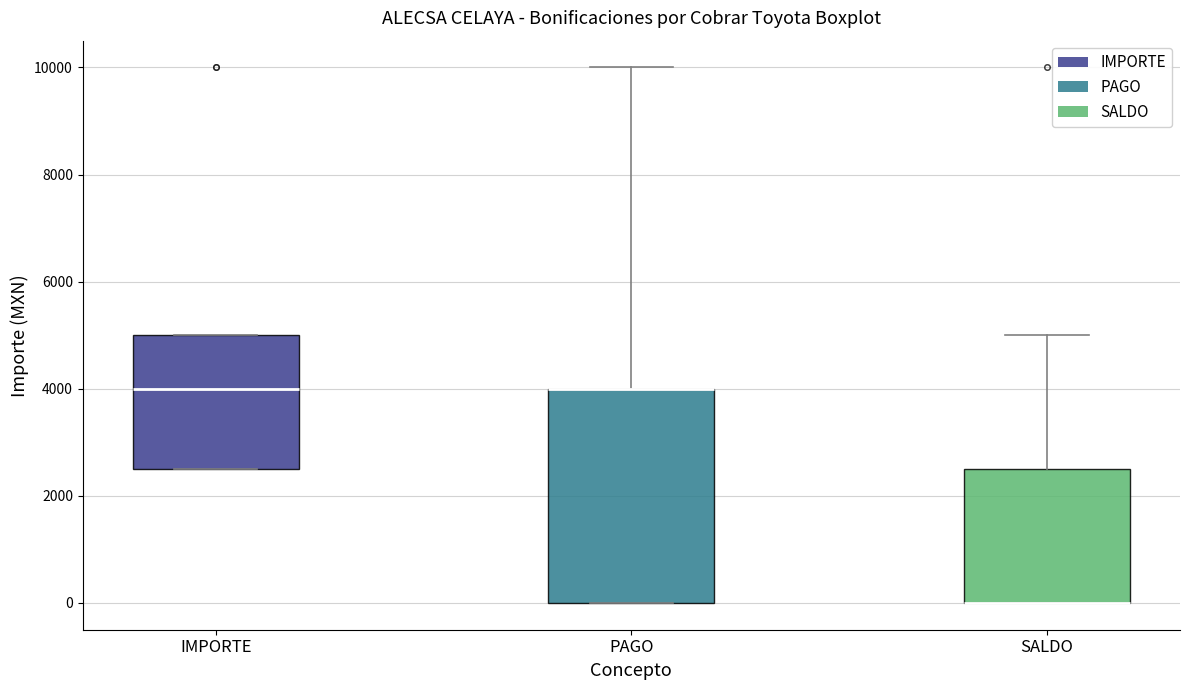

Reading left to right, transcribe this box plot: for each box, give where its median line is, the range the box spans, and where its two whiskers end, as read against the y-axis. The values are not printed on the chart, so give them approximately, as read against the axis.

IMPORTE: median 4000, box 2600 to 5000, whiskers 2600 to 5000
PAGO: median 4000 (drawn on the box's upper edge), box 0 to 4000, whiskers 0 to 10000
SALDO: median 0 (drawn on the box's lower edge), box 0 to 2600, whiskers 0 to 5000